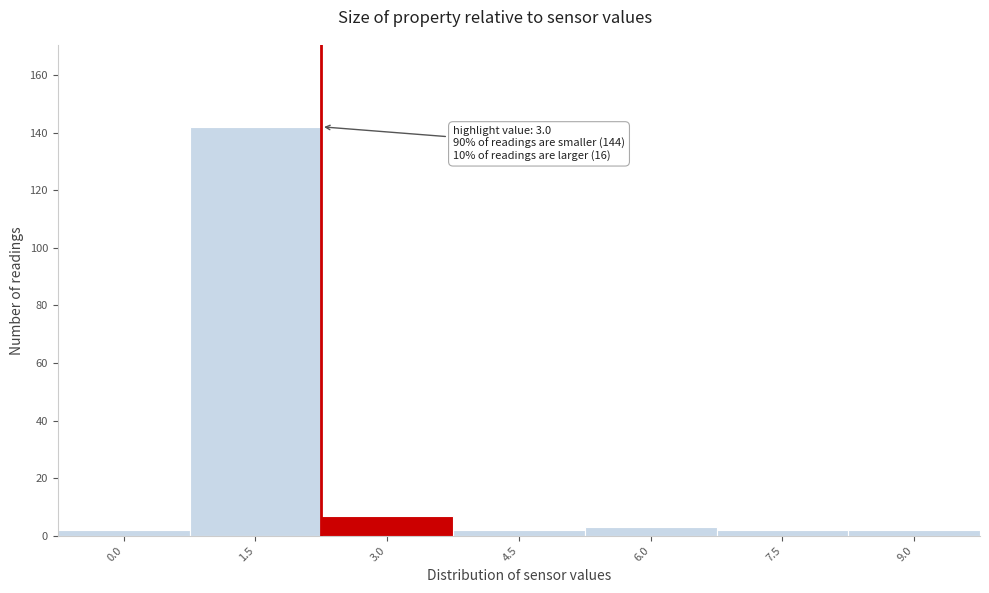

Reading left to right, transcribe all the data shown in this chart.

0.0=2	1.5=142	3.0=7	4.5=2	6.0=3	7.5=2	9.0=2